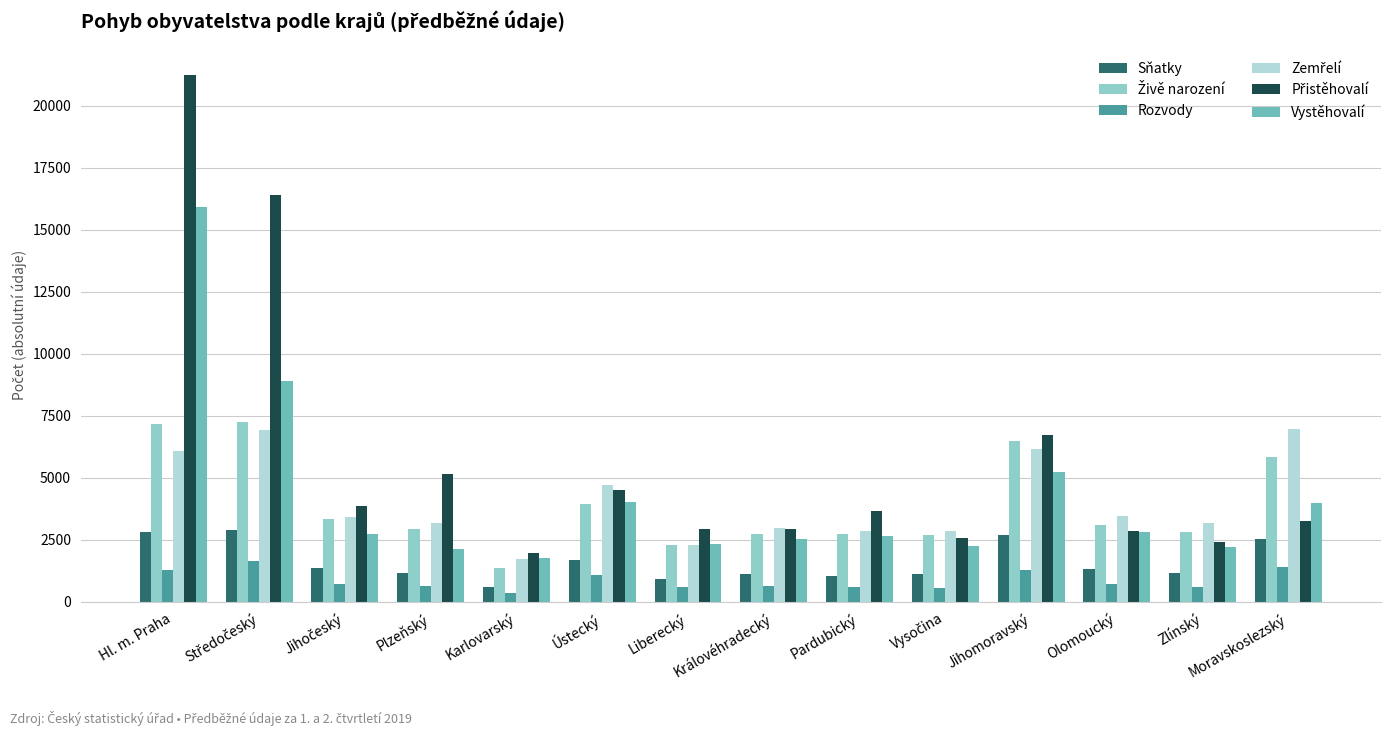

How many distinct data groups are displayed?

6